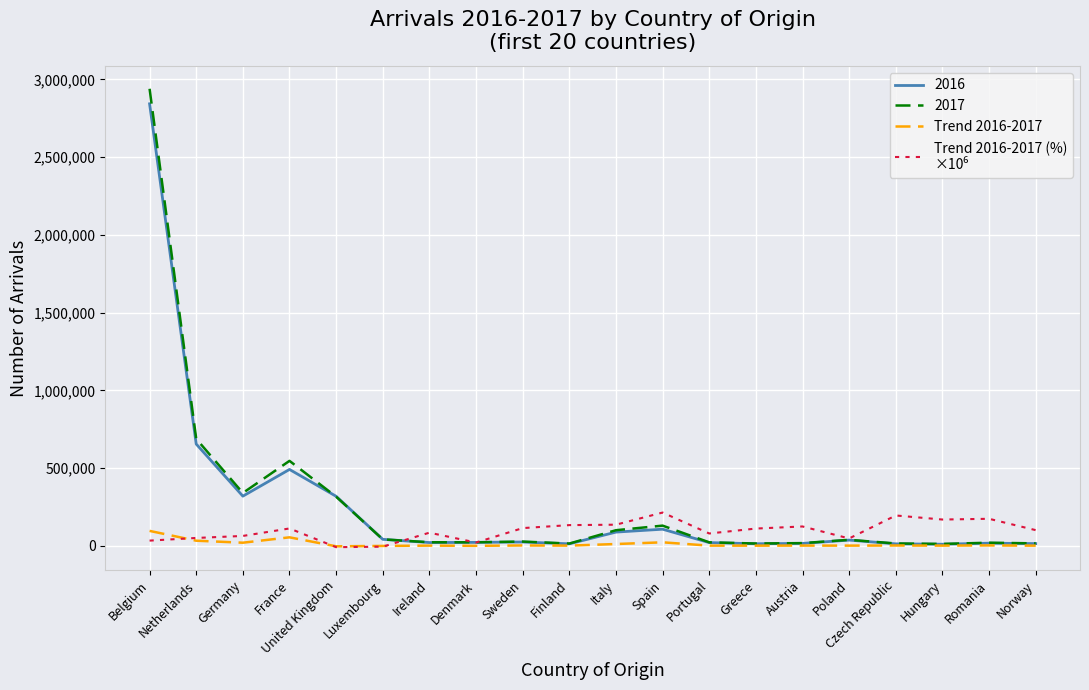

At which category is the sum across all series the highest?

Belgium